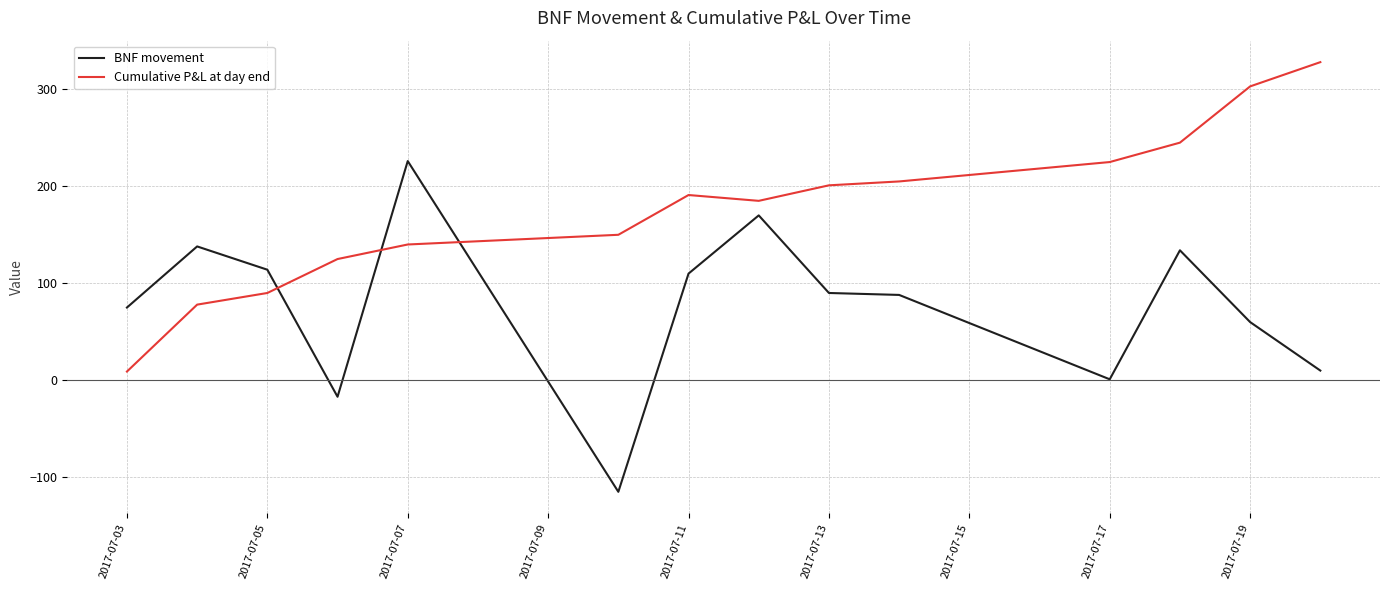

How many intersections are there between Cumulative P&L at day end and BNF movement?

3